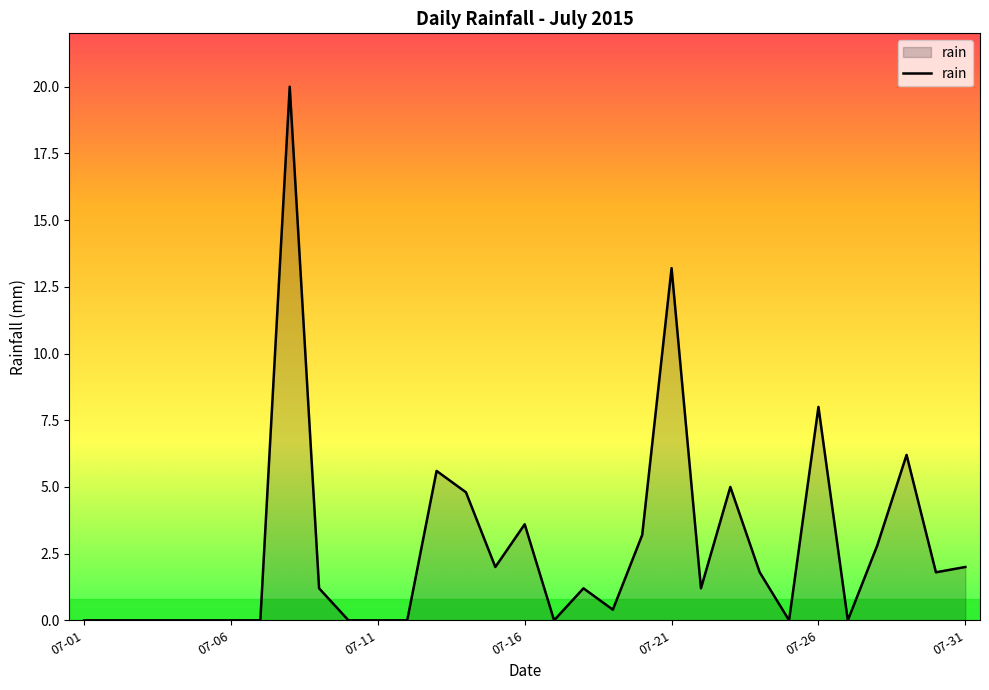

Count the number of categories in the chart.

31